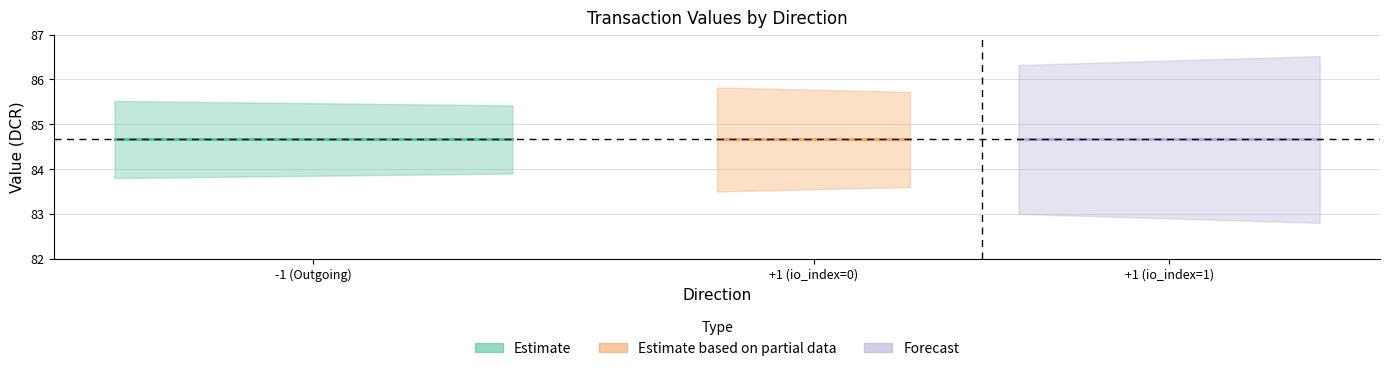

The value of valid_mainchain at 1 is 1.5. True or false?

False